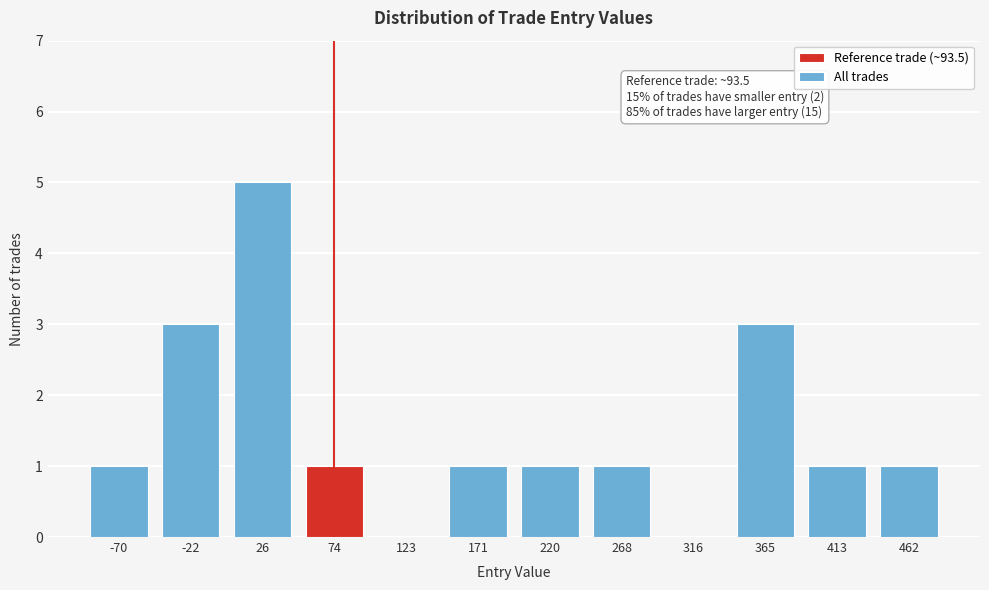

Reading right to left, list all the values displayed in this chart.

462=1	413=1	365=3	316=0	268=1	220=1	171=1	123=0	74=1	26=5	-22=3	-70=1